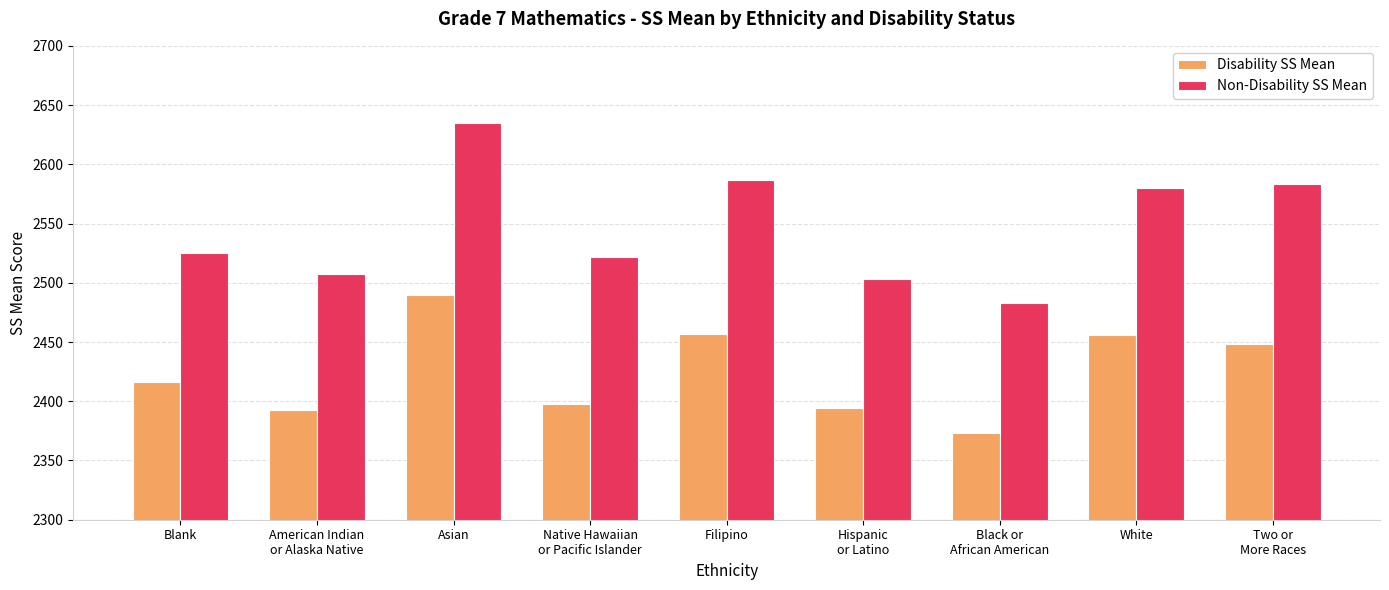

What is the lowest value of the Disability SS Mean series?

2373